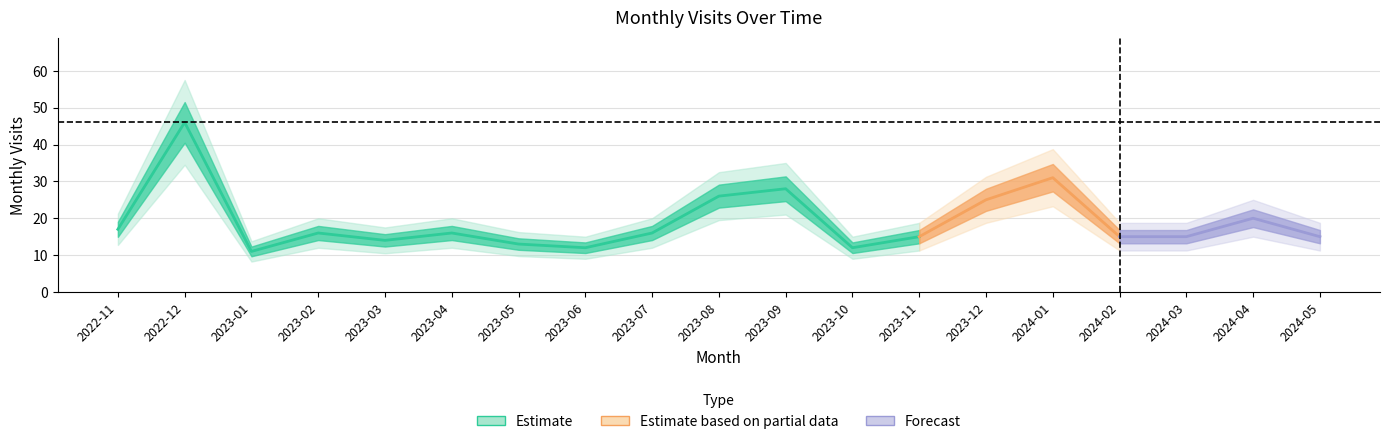

Rank the categories by value from highest to lowest.

2022-12, 2024-01, 2023-09, 2023-08, 2023-12, 2024-04, 2022-11, 2023-02, 2023-04, 2023-07, 2023-11, 2024-02, 2024-03, 2024-05, 2023-03, 2023-05, 2023-06, 2023-10, 2023-01